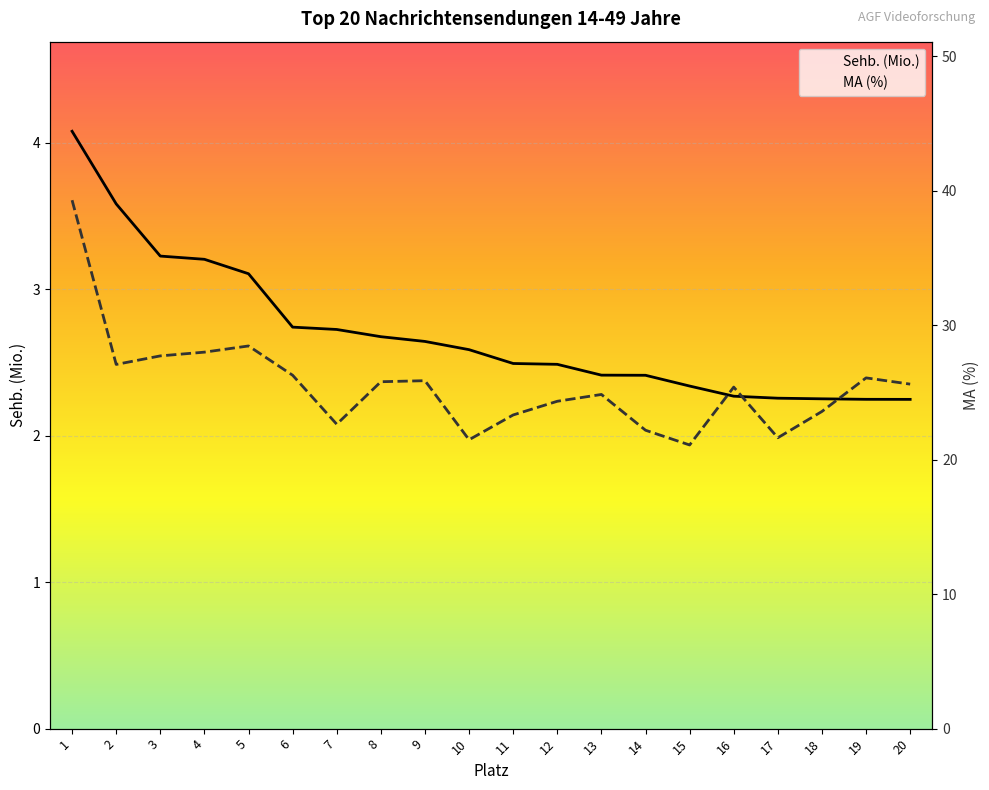

What are all the series names shown in the legend?

Sehb. (Mio.), MA (%)